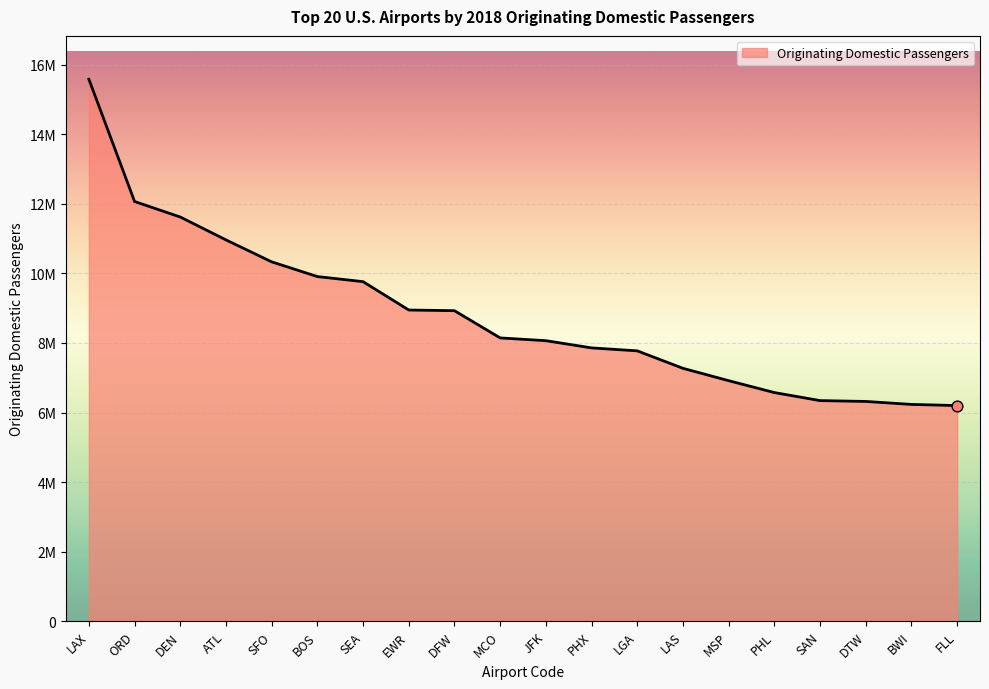

Approximately how many times larger is the value at ATL compared to DTW?

1.7